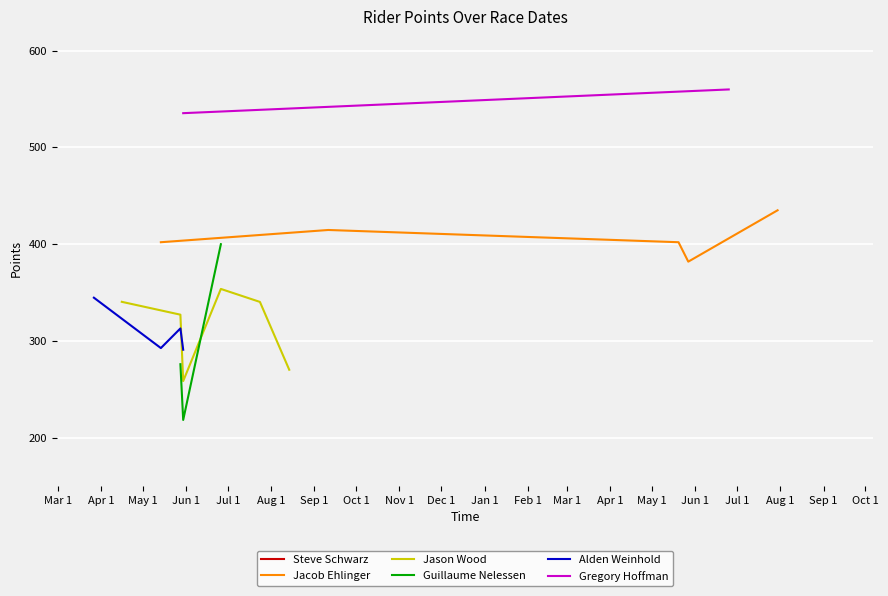

After their last crossing, which series has the higher values: Guillaume Nelessen or Alden Weinhold?

Alden Weinhold